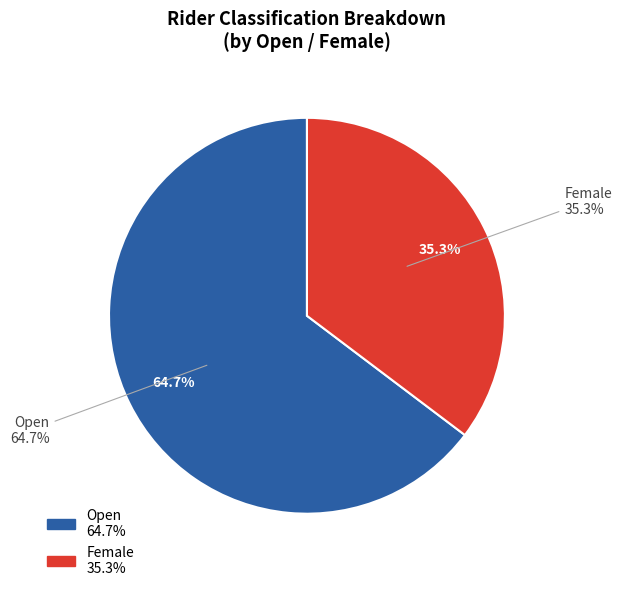

How many segments does this pie chart have?

2